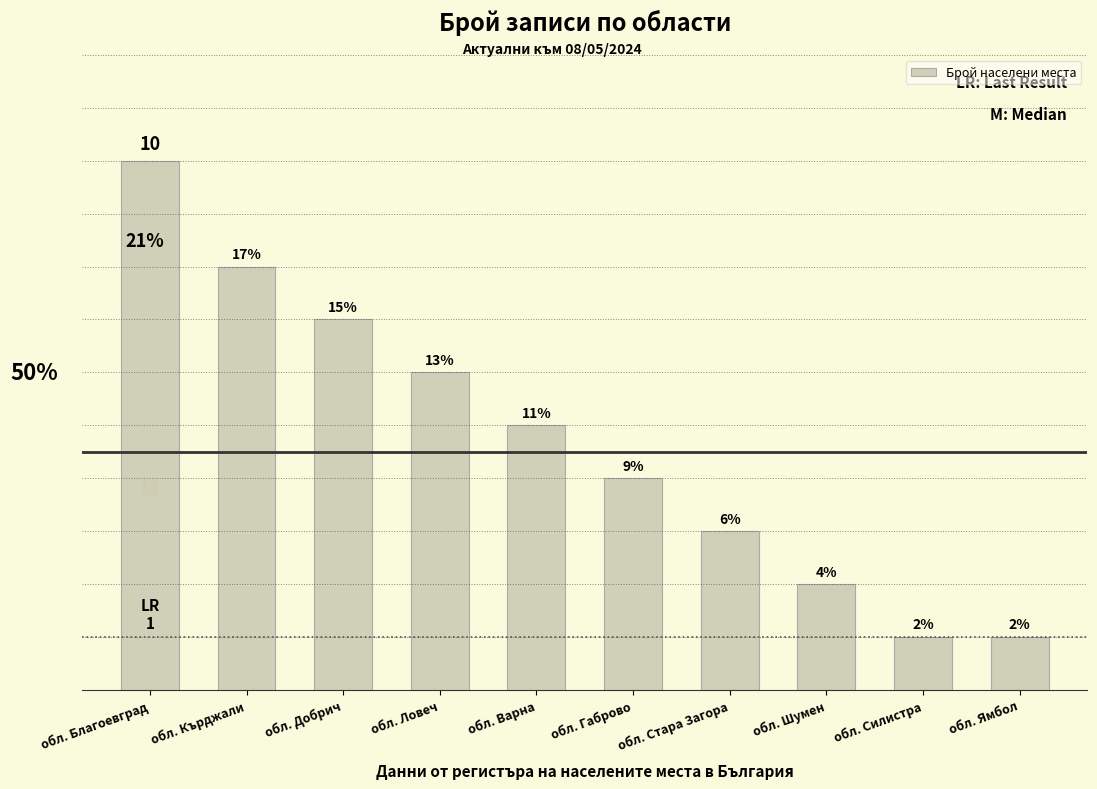

Reading right to left, extract all data points from this chart.

1	1	2	3	4	5	6	7	8	10